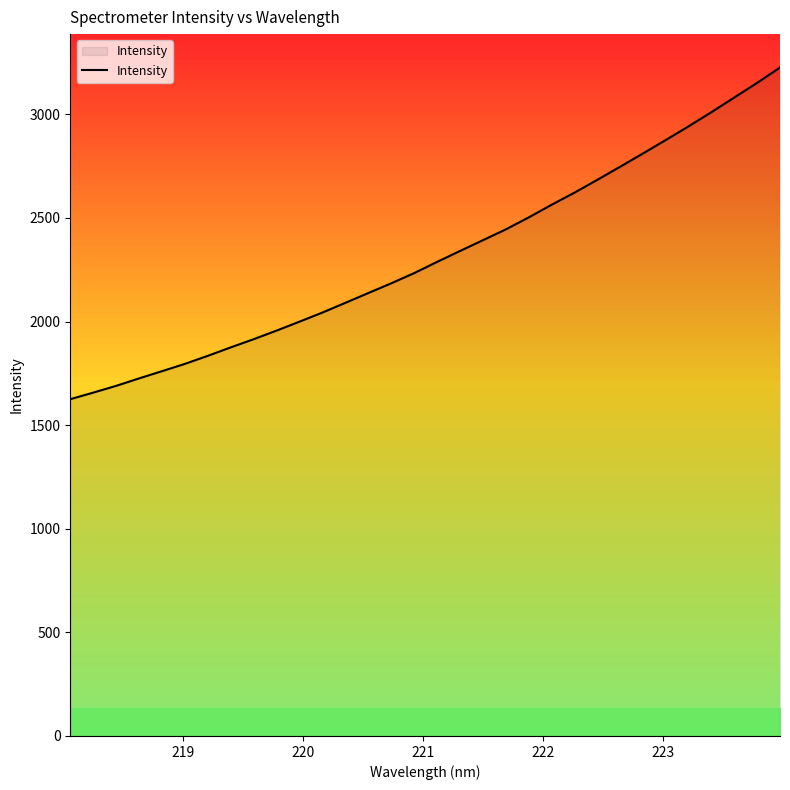

What is the difference between the maximum and minimum values?

1600.8